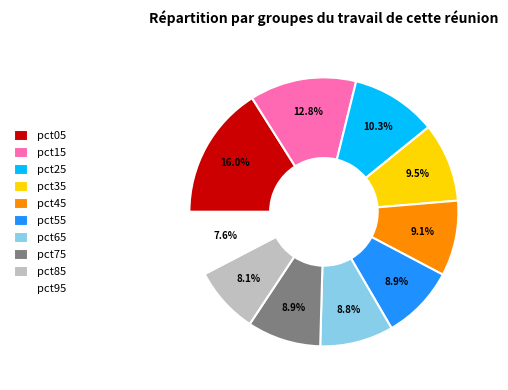

To the nearest percent, what portion does pct25 represent?

10%